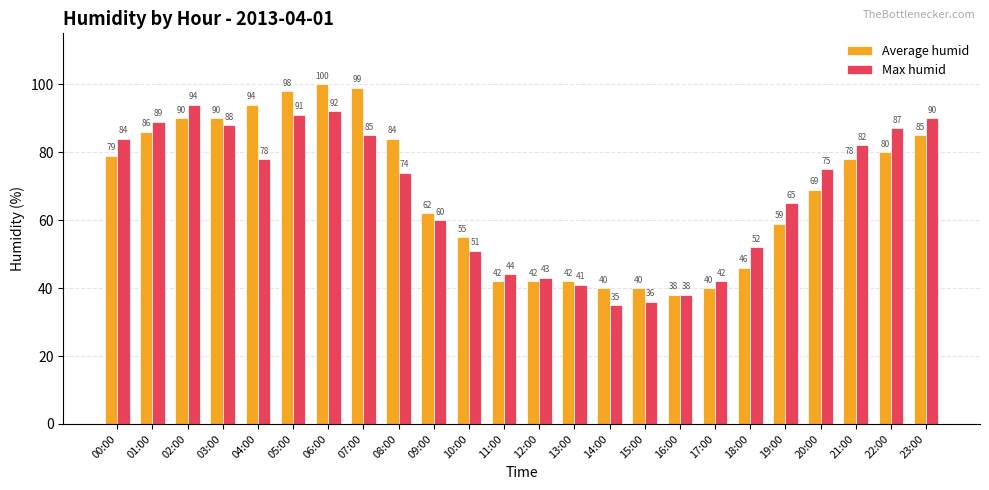

Which category has the lowest value in the Max humid series?

14:00